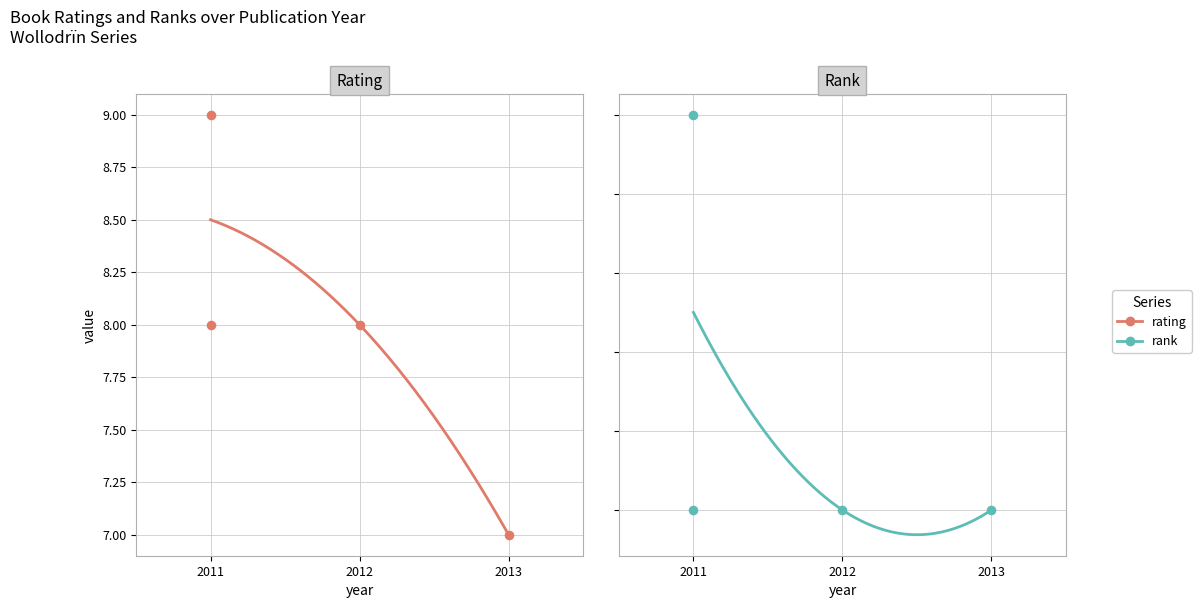

Which series contains the highest Y value?

rating